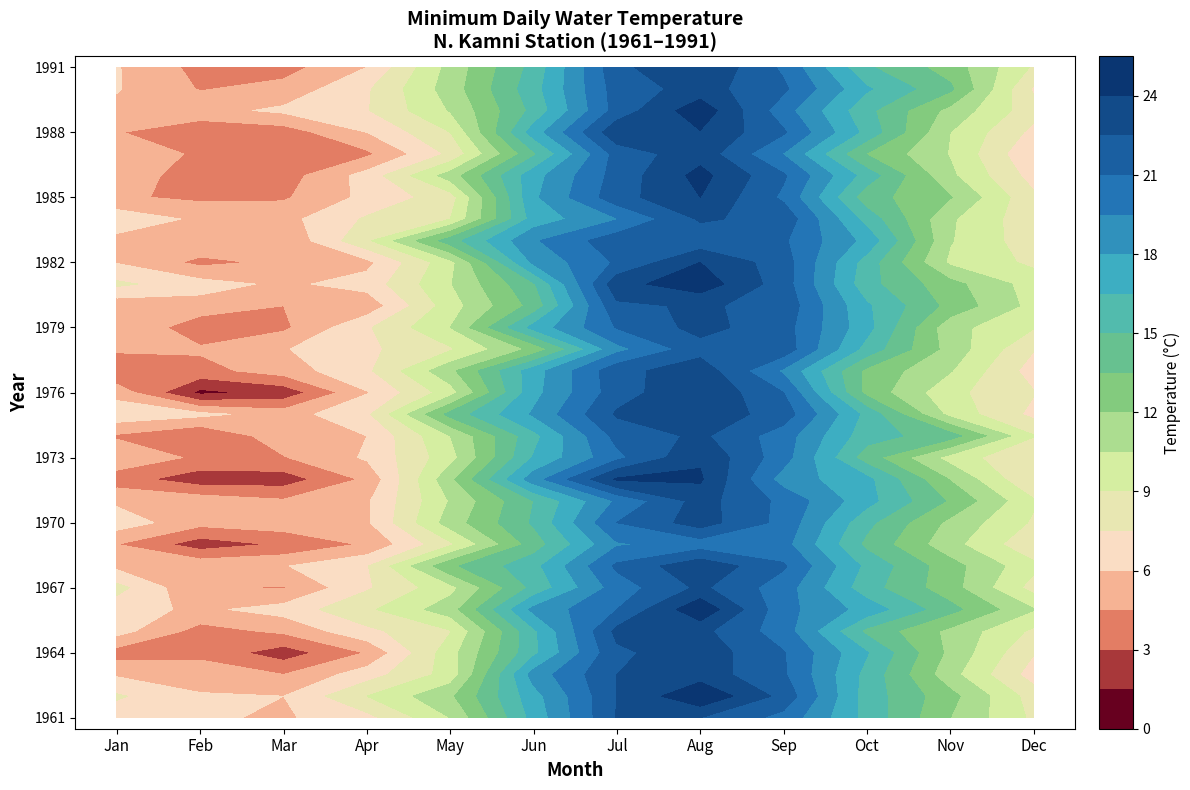

Read the 1982 value at 10.

10.2